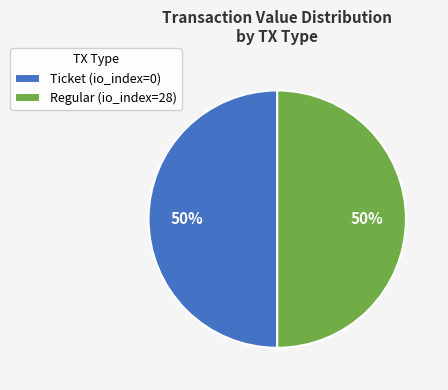

True or false: Ticket (io_index=0) accounts for 50% of the total.

True